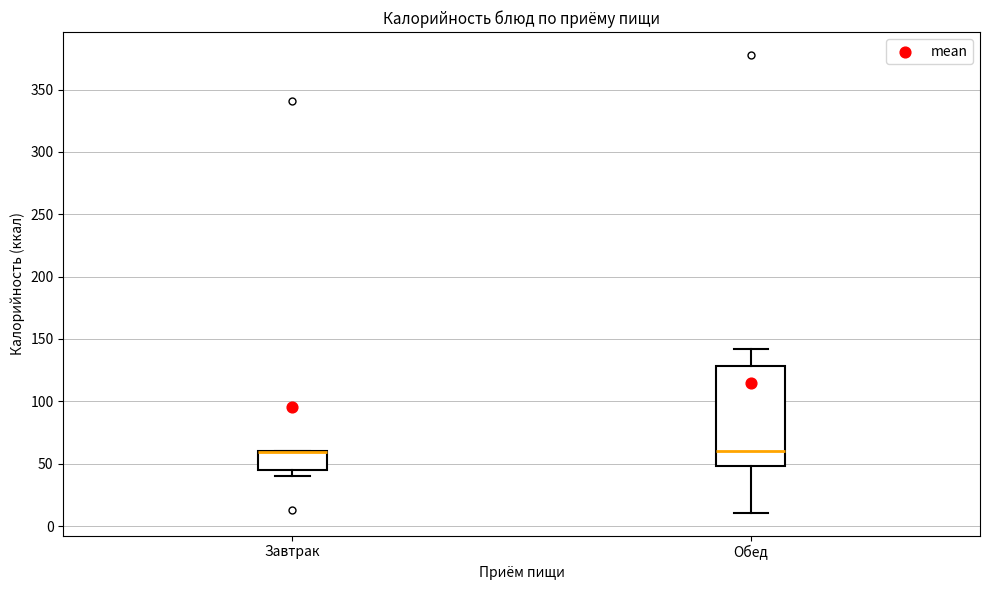

Where is the lower edge of the box for Завтрак on the y-axis? The values are not printed on the chart, so give them approximately, as read against the axis.

45